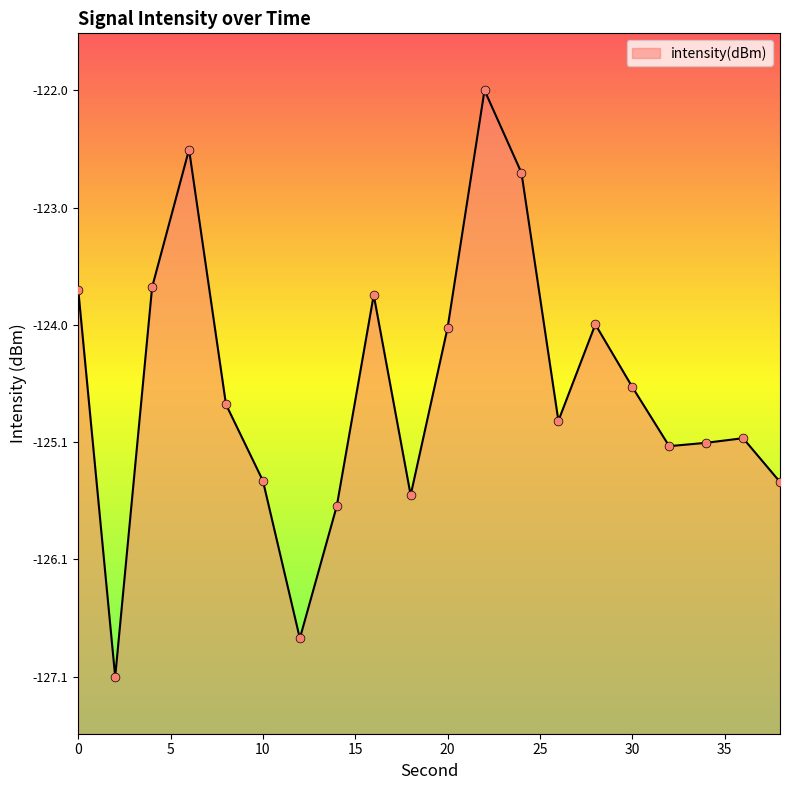

Which has a higher value, 10 or 8?

8